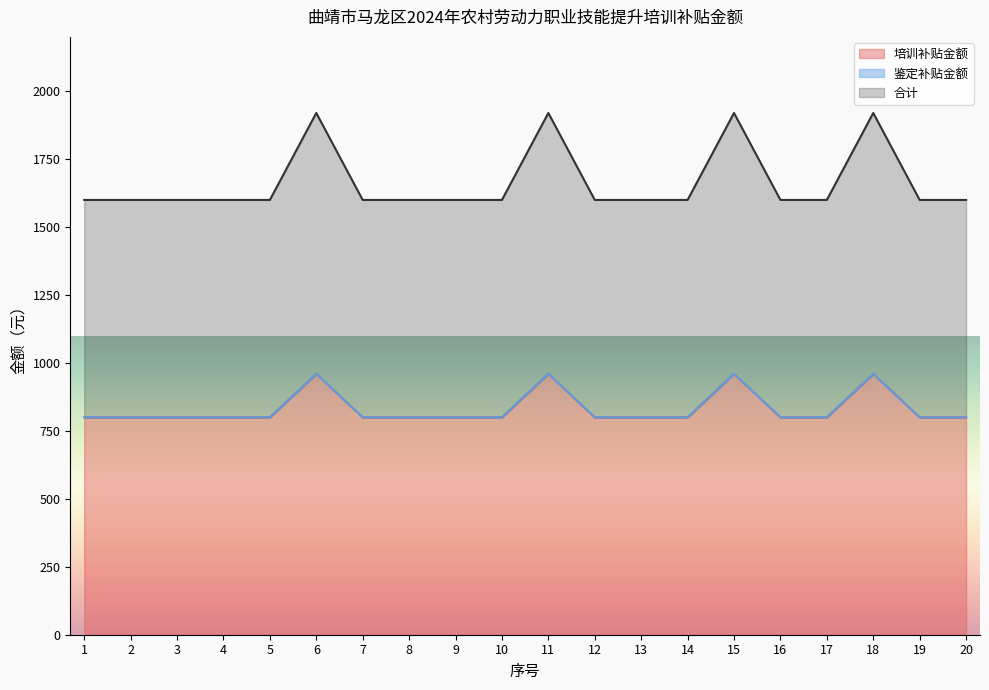

Is the value of 培训补贴金额 at 4 greater than the value of 合计 at 14?

No